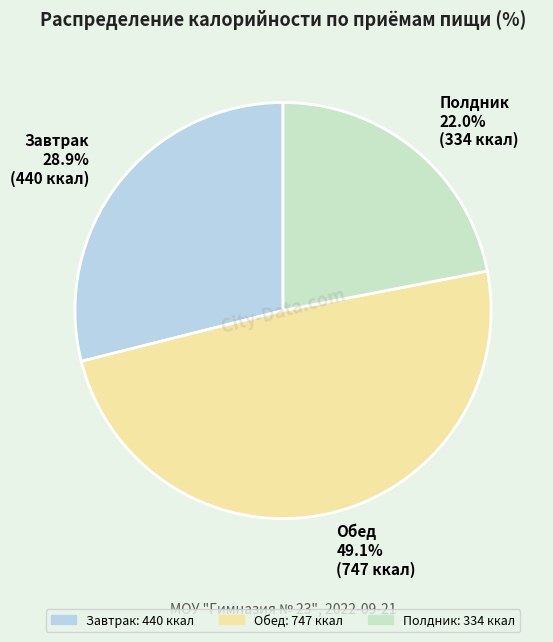

True or false: Полдник accounts for 22% of the total.

True